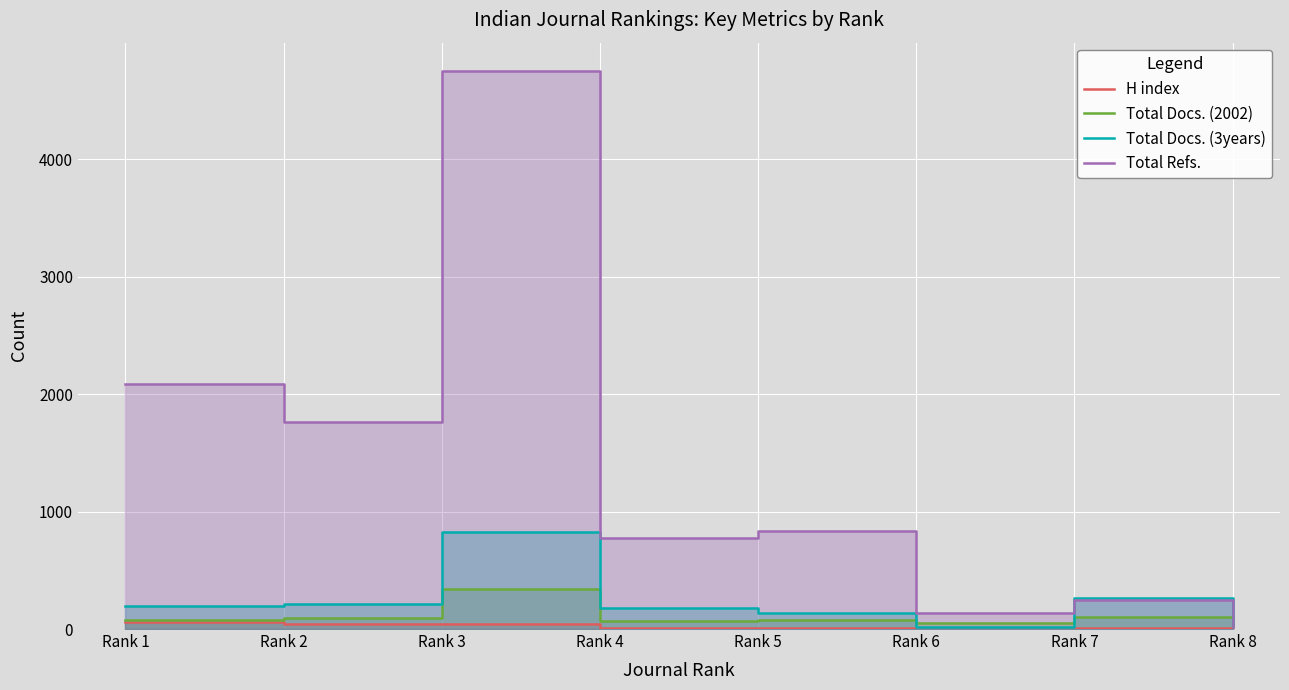

How many intersections are there between H index and Total Docs. (2002)?

1